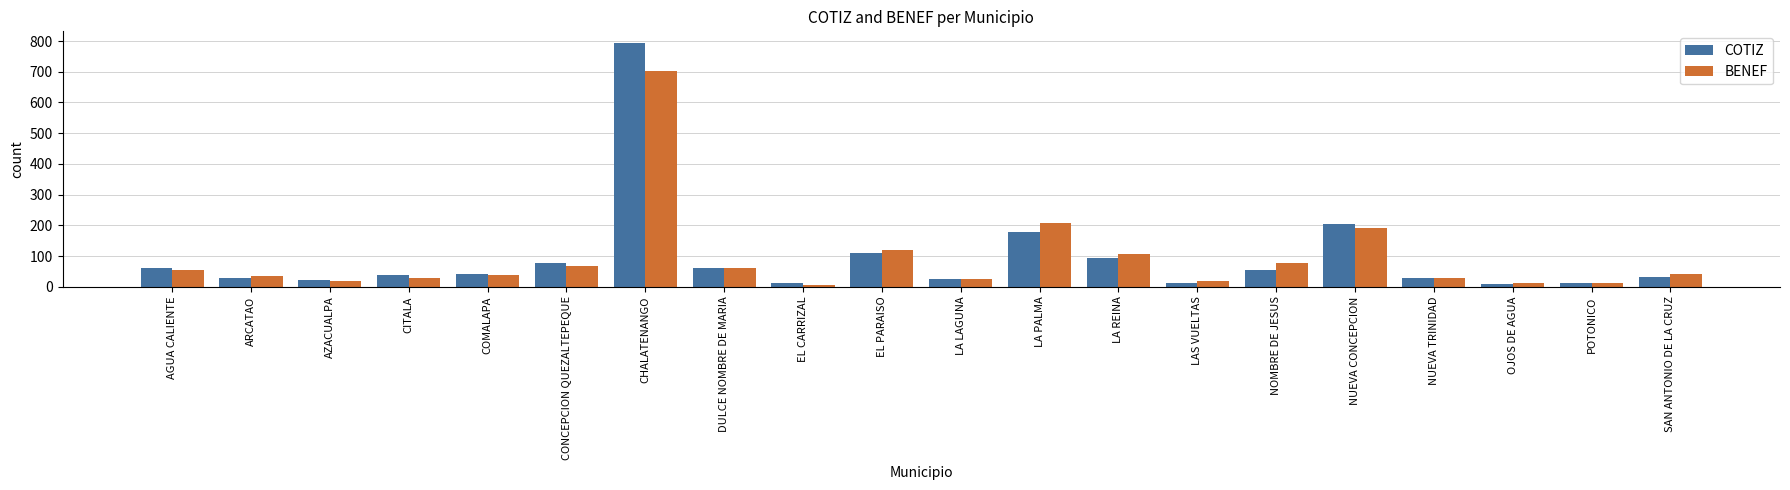

What is the sum of all BENEF values?

1856